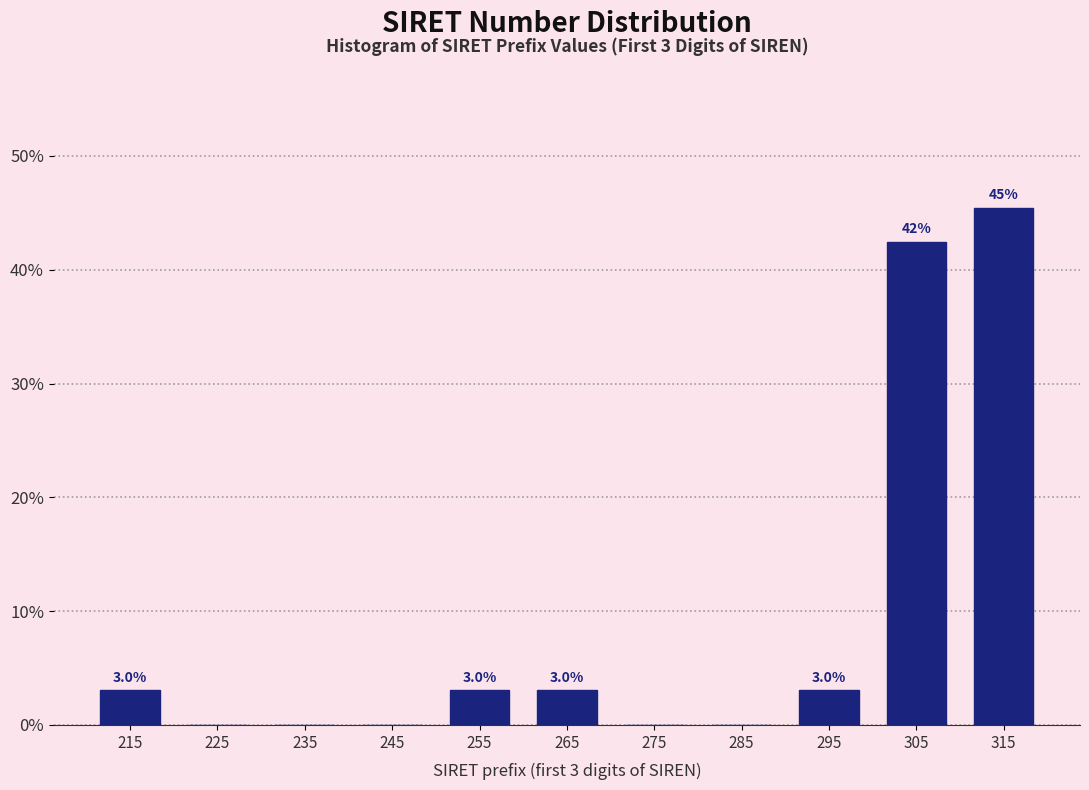

Over which range of the x-axis is the bar tallest?

310 to 320